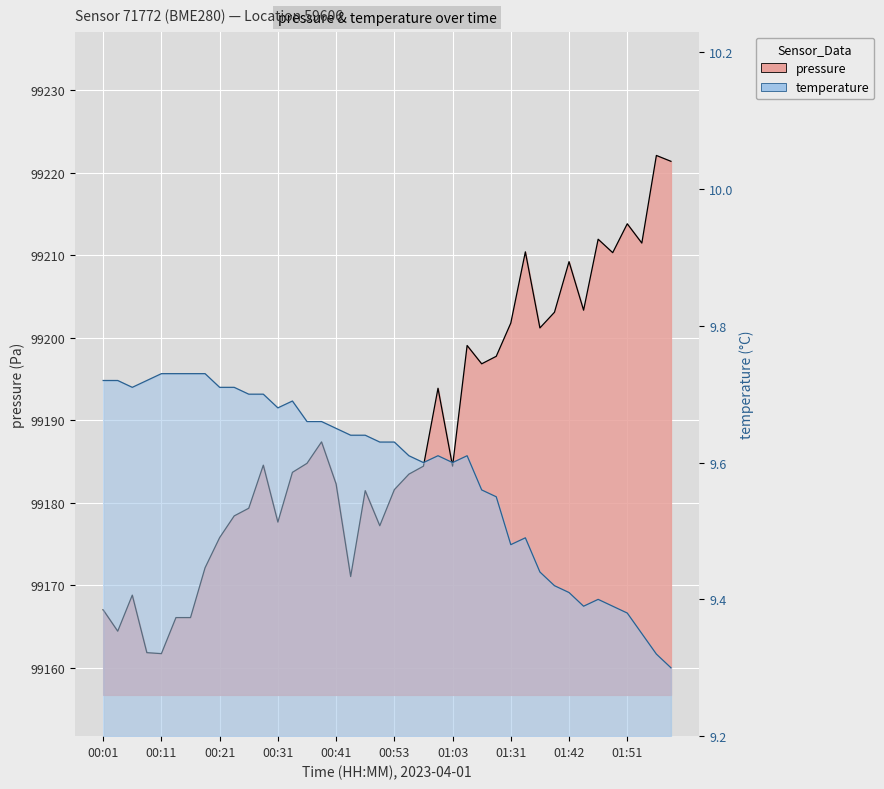

The value of pressure at 01:31 is 99201.8. True or false?

True